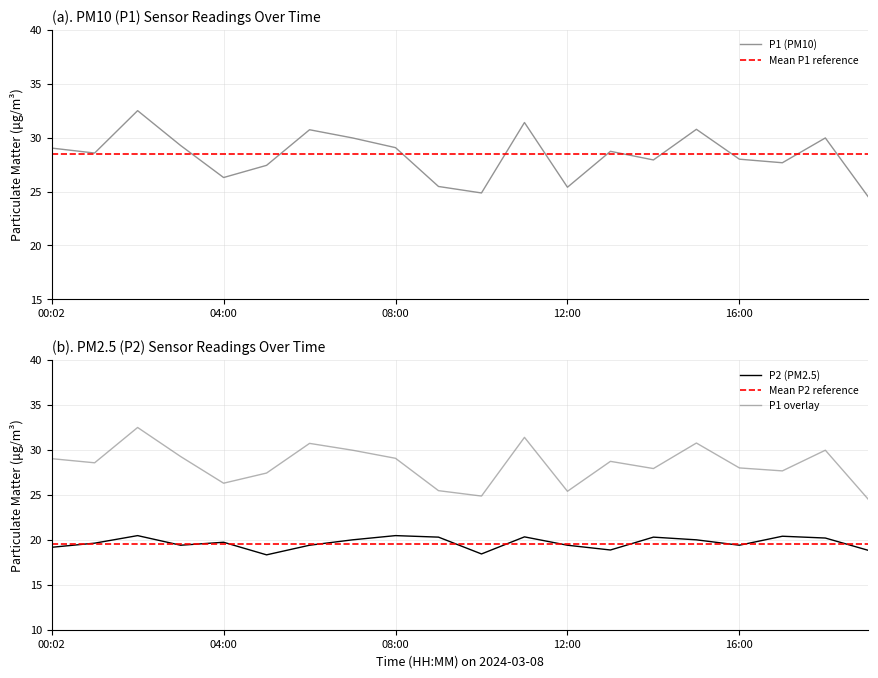

The value of P1 overlay at 15 is 16.2. True or false?

False